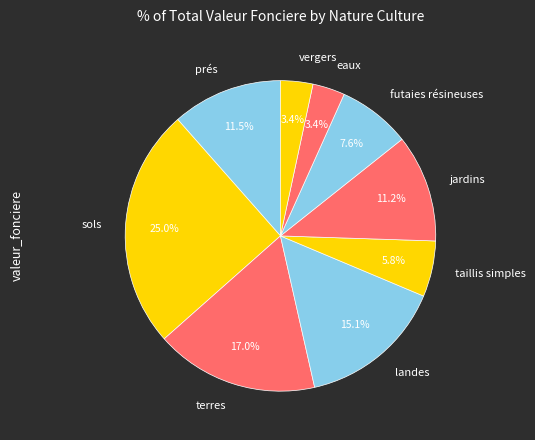

Which category has the biggest portion of the pie?

sols